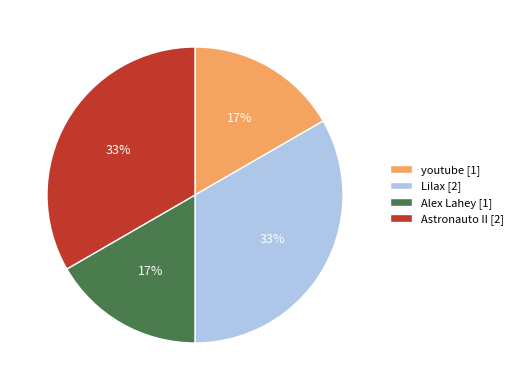

To the nearest percent, what portion does Alex Lahey represent?

17%